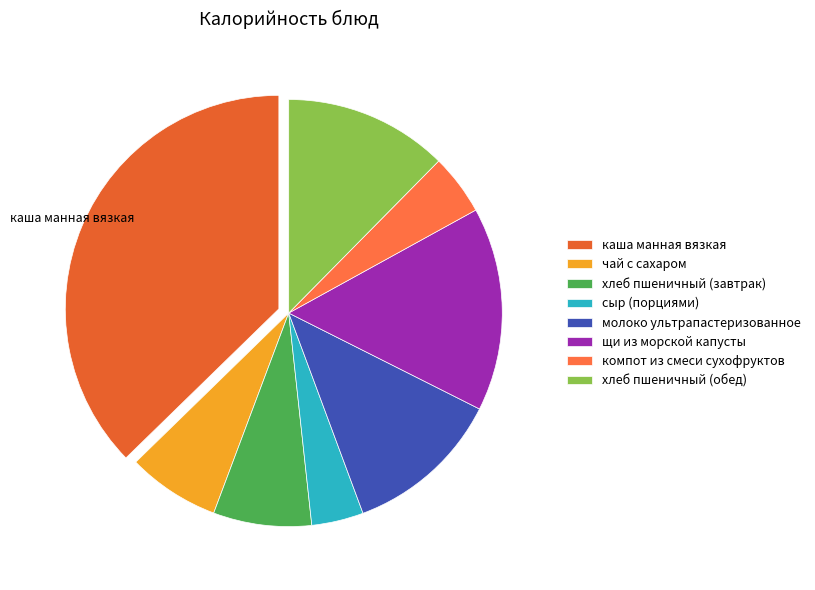

What is the ratio of the value at молоко ультрапастеризованное to the value at щи из морской капусты?

0.8